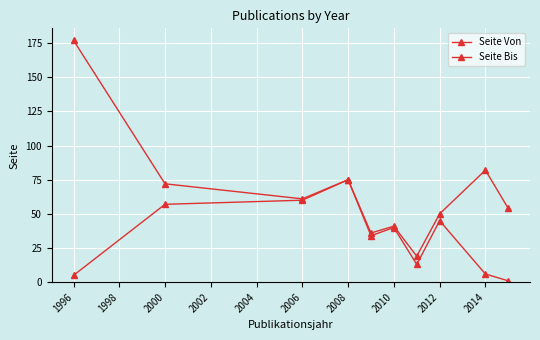

What is the sum of all Seite Bis values?

667